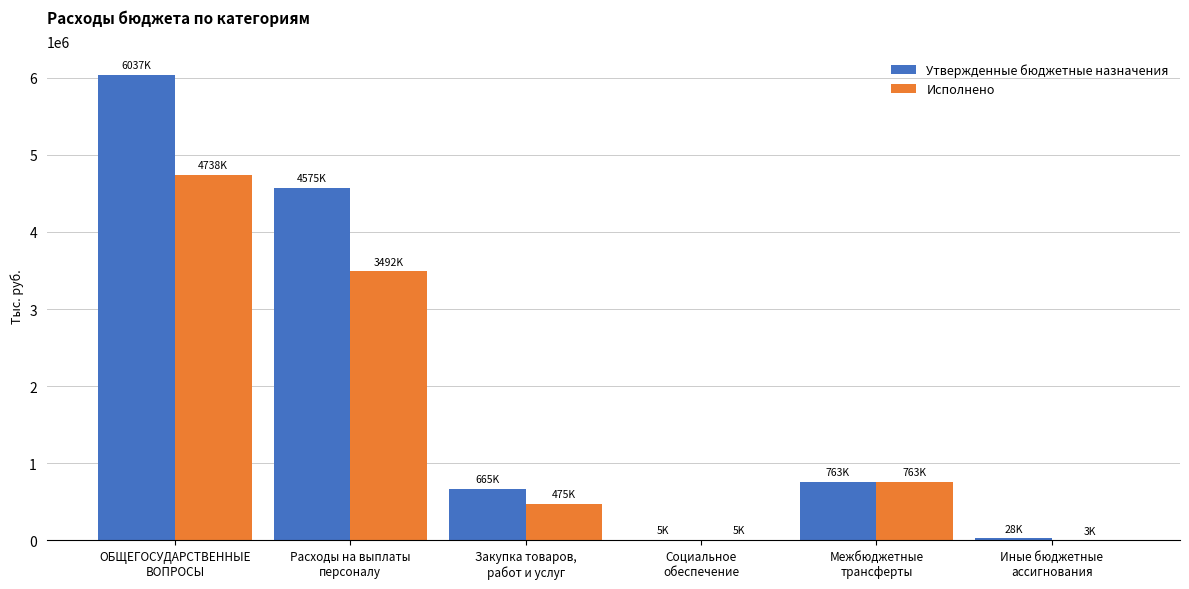

Which series changed the most between Закупка товаров,
работ и услуг and Межбюджетные
трансферты?

Исполнено